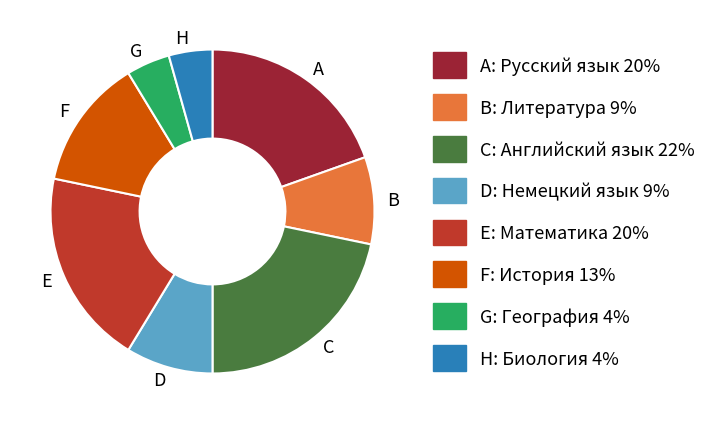

Which category has the biggest portion of the pie?

C